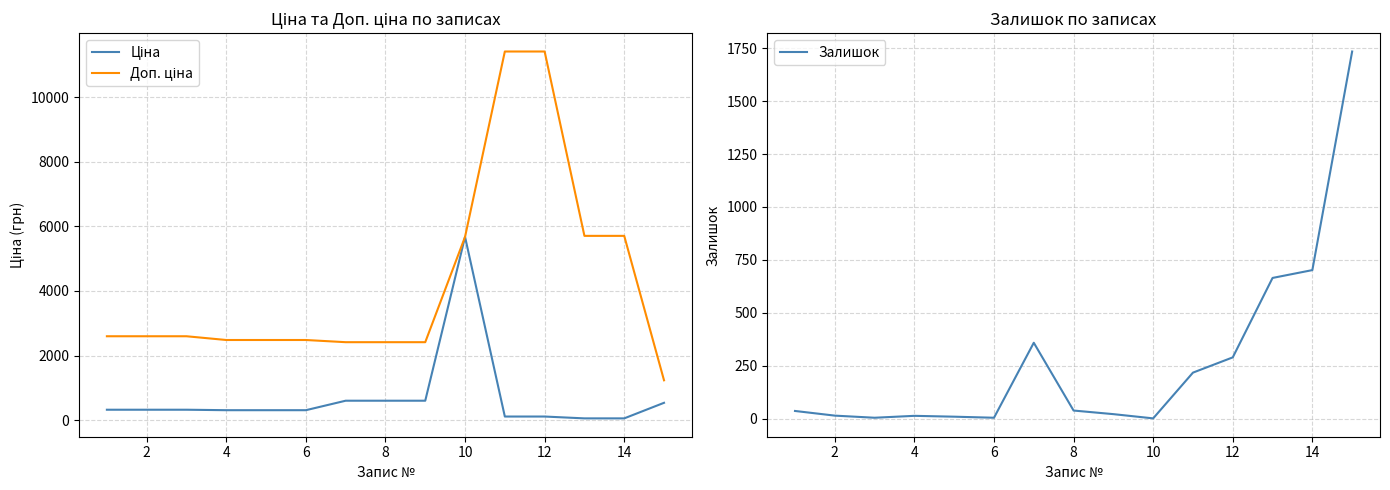

True or false: Ціна and Залишок cross at least once.

True